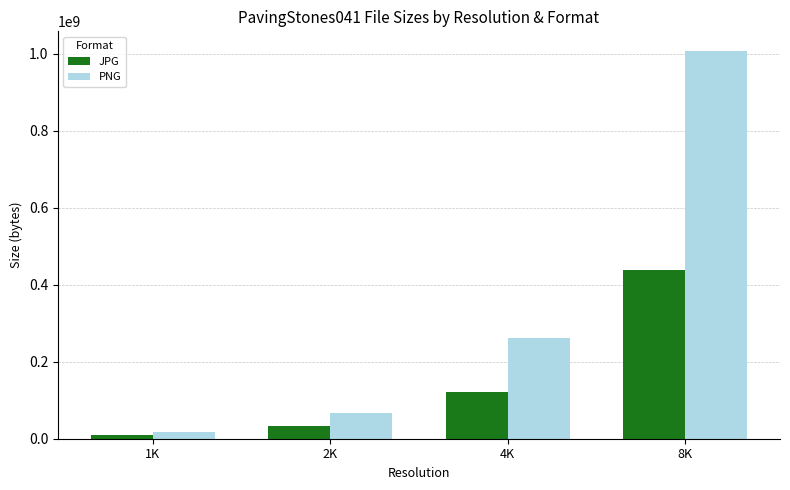

At which category is the sum across all series the highest?

8K